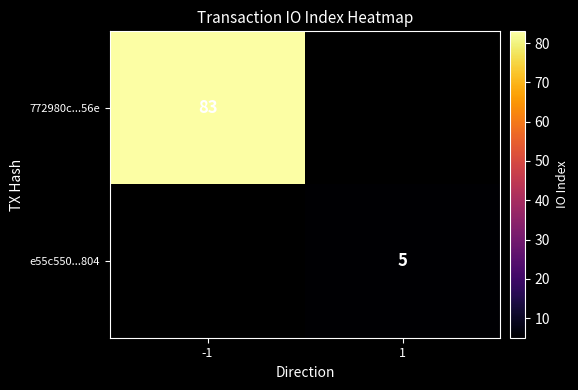

Is it true that 772980c...56e equals 54 at -1?

False